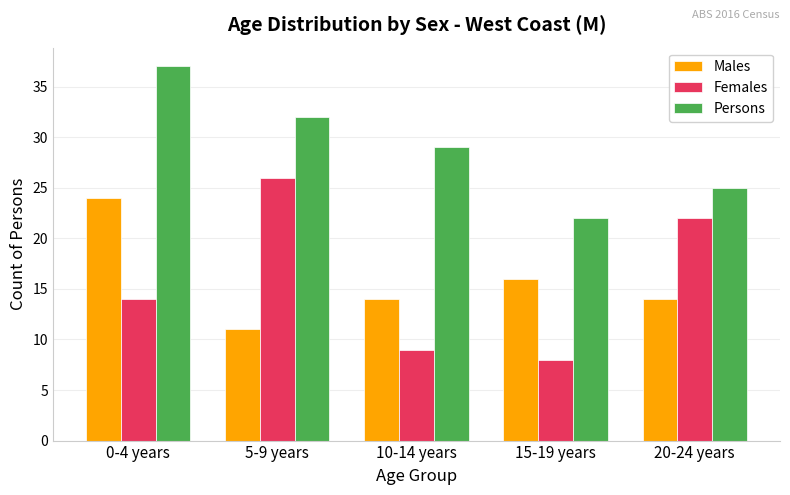

List the labels in order of Persons value, smallest first.

15-19 years, 20-24 years, 10-14 years, 5-9 years, 0-4 years